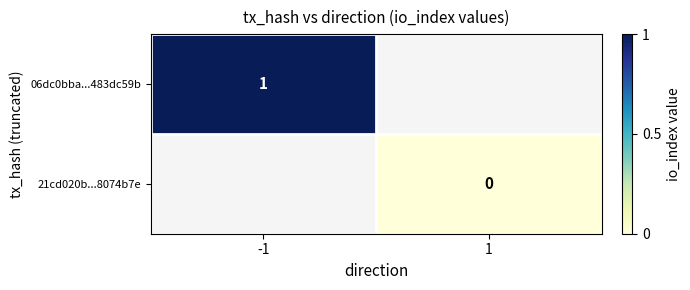

What is the maximum value for 06dc0bba...483dc59b?

1.0